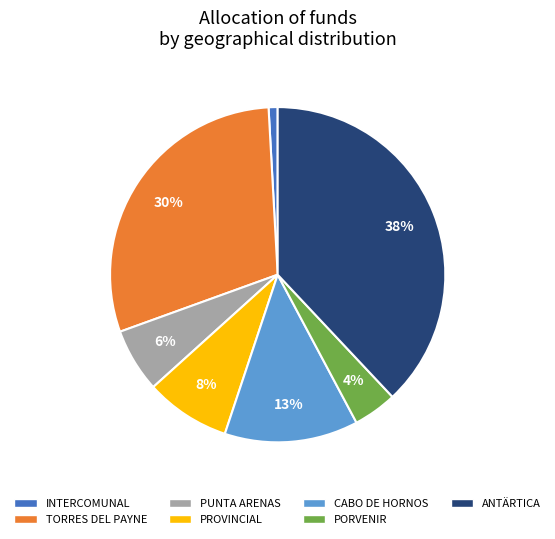

What is the largest slice in the pie chart?

ANTÄRTICA